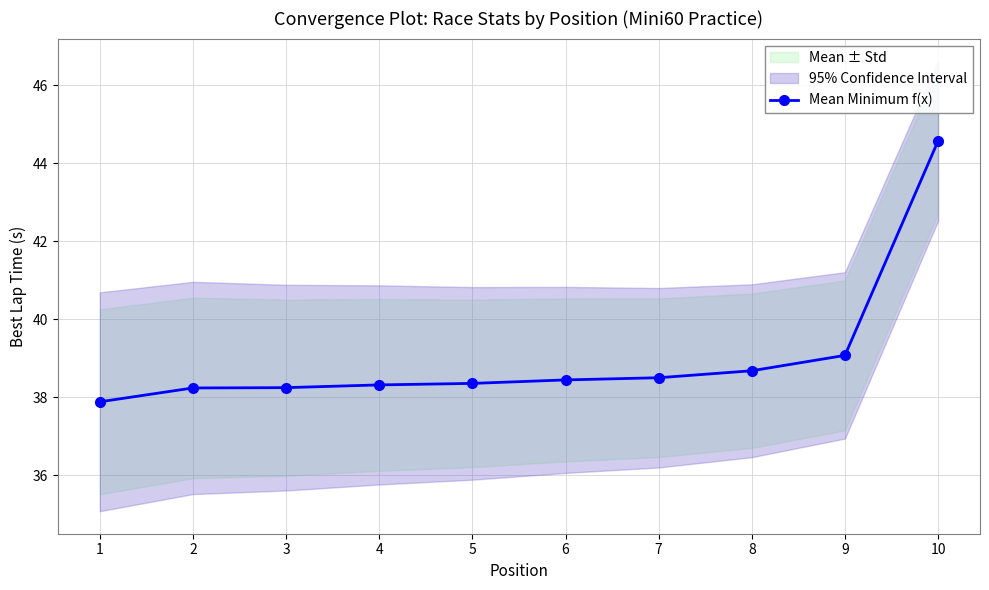

Reading right to left, what are all the values shown in this chart?

44.6	39.1	38.7	38.5	38.4	38.4	38.3	38.2	38.2	37.9